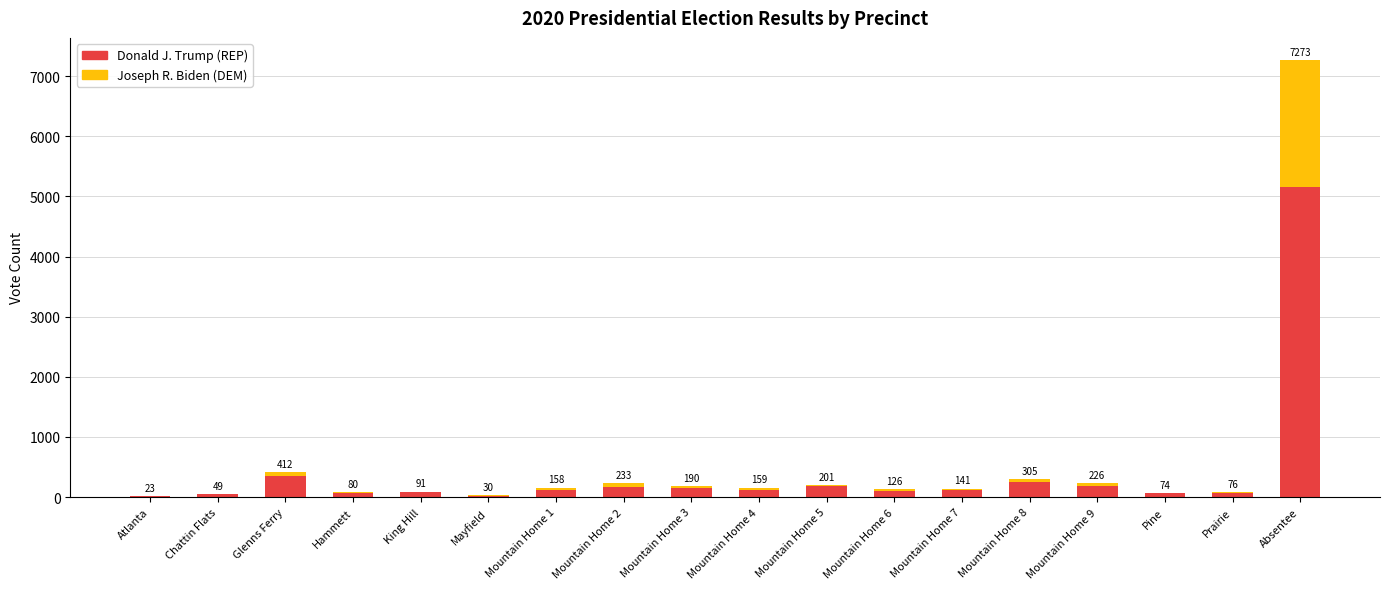

The Donald J. Trump (REP) series shows 14 at Atlanta. True or false?

True